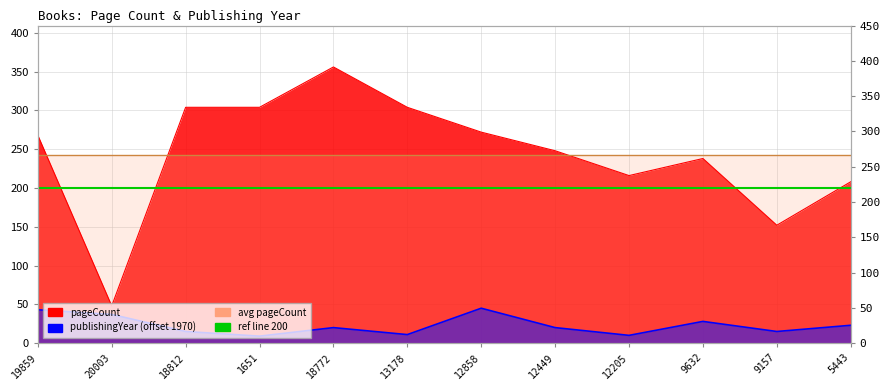

What is the label of the 2nd point from the left?

20003